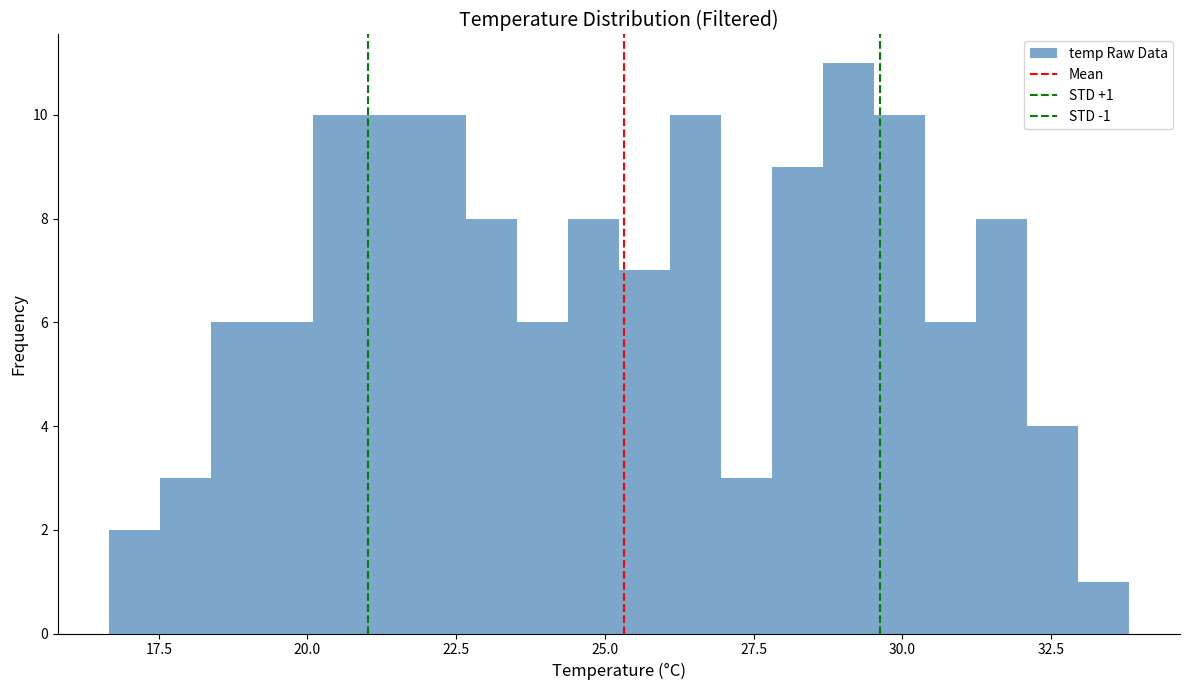

Around what value on the x-axis is the tallest bar? Give the approximate position of its centre, as read against the axis.

29.0